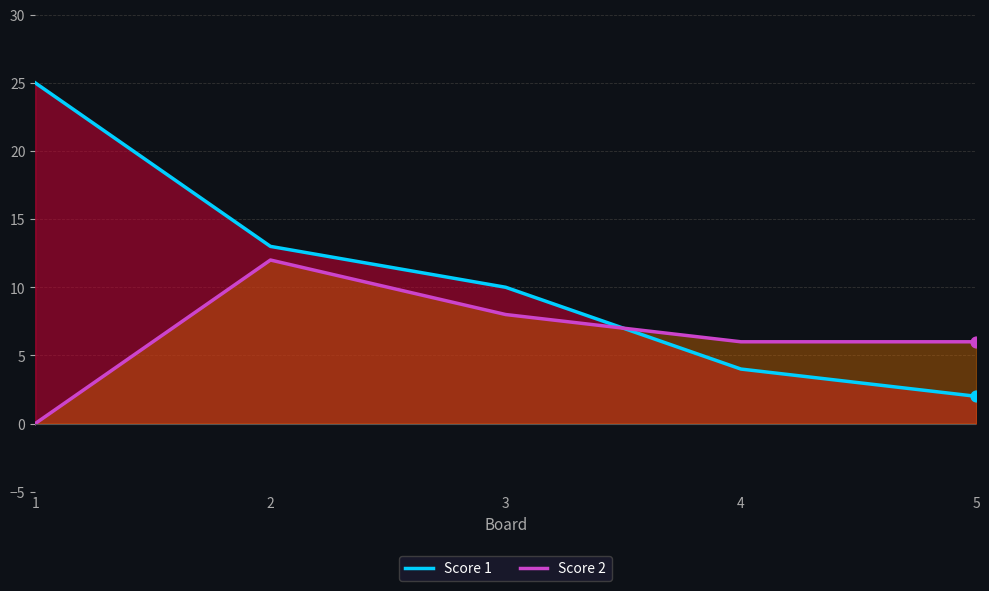

What are all the series names shown in the legend?

Score 1, Score 2